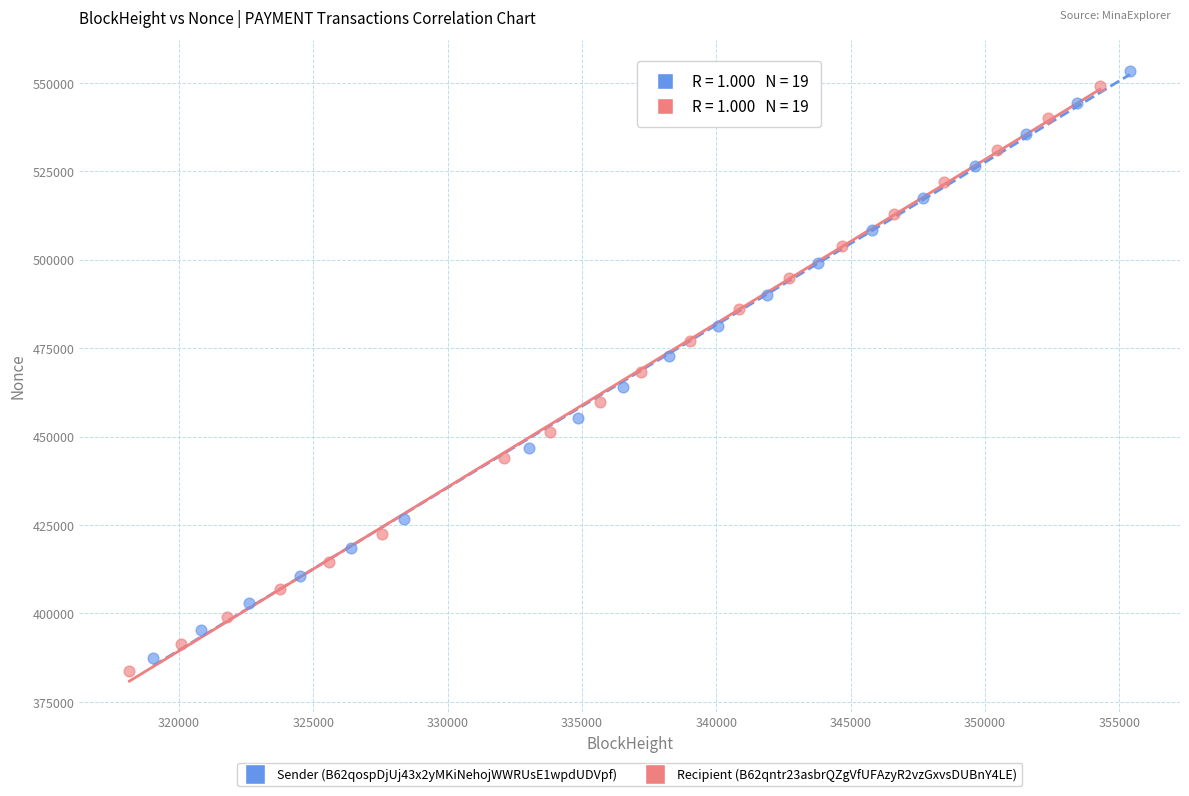

What are all the series names shown in the legend?

Sender (B62qospDjUj43x2yMKiNehojWWRUsE1wpdUDVpf), Recipient (B62qntr23asbrQZgVfUFAzyR2vzGxvsDUBnY4LE)